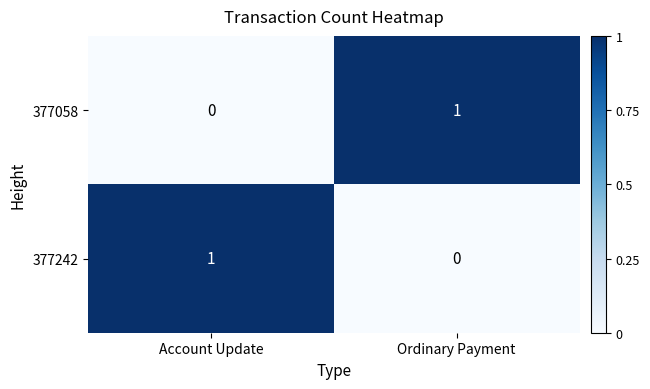

Rank the categories by 377242 value from lowest to highest.

Ordinary Payment, Account Update